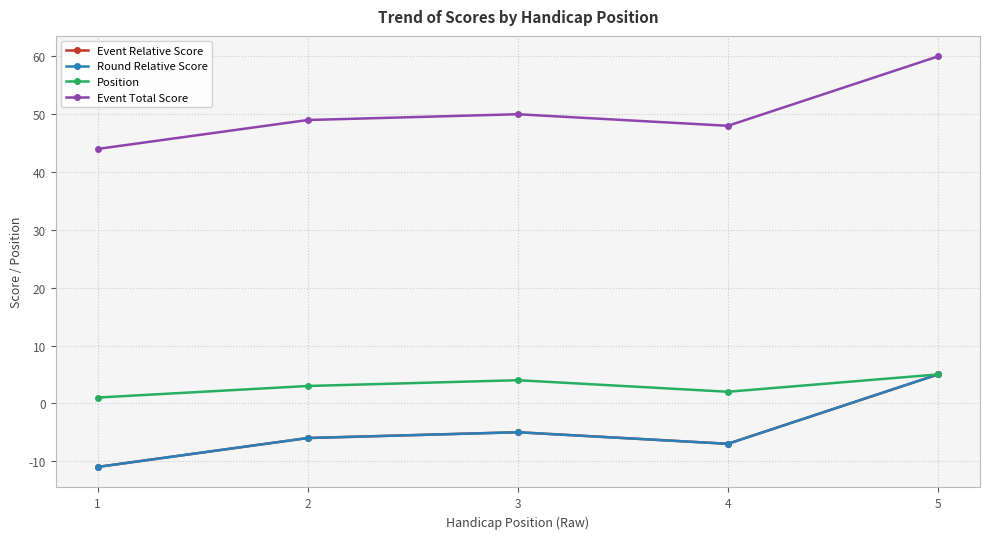

Is this an area chart (filled region under the line)?

No